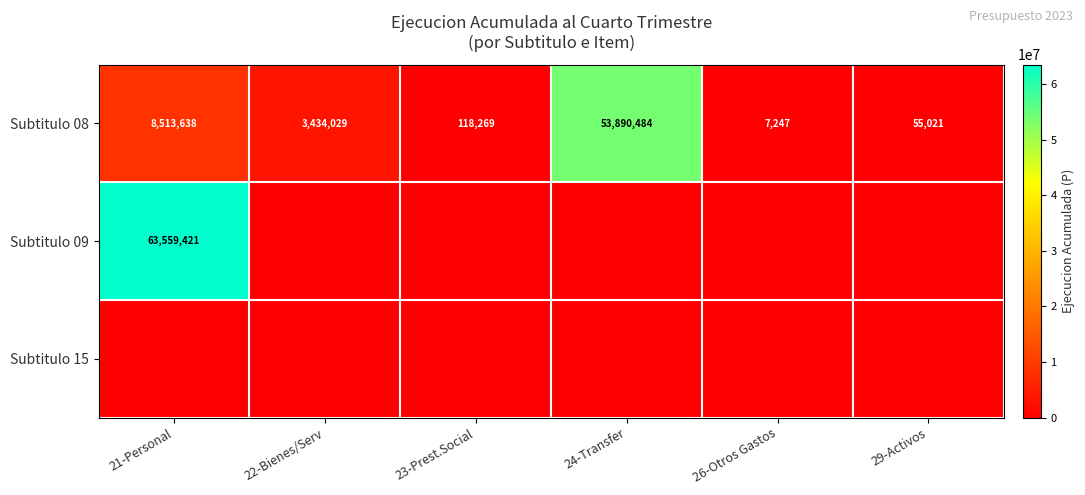

Rank the categories by Subtitulo 08 value from highest to lowest.

24-Transfer, 21-Personal, 22-Bienes/Serv, 23-Prest.Social, 29-Activos, 26-Otros Gastos